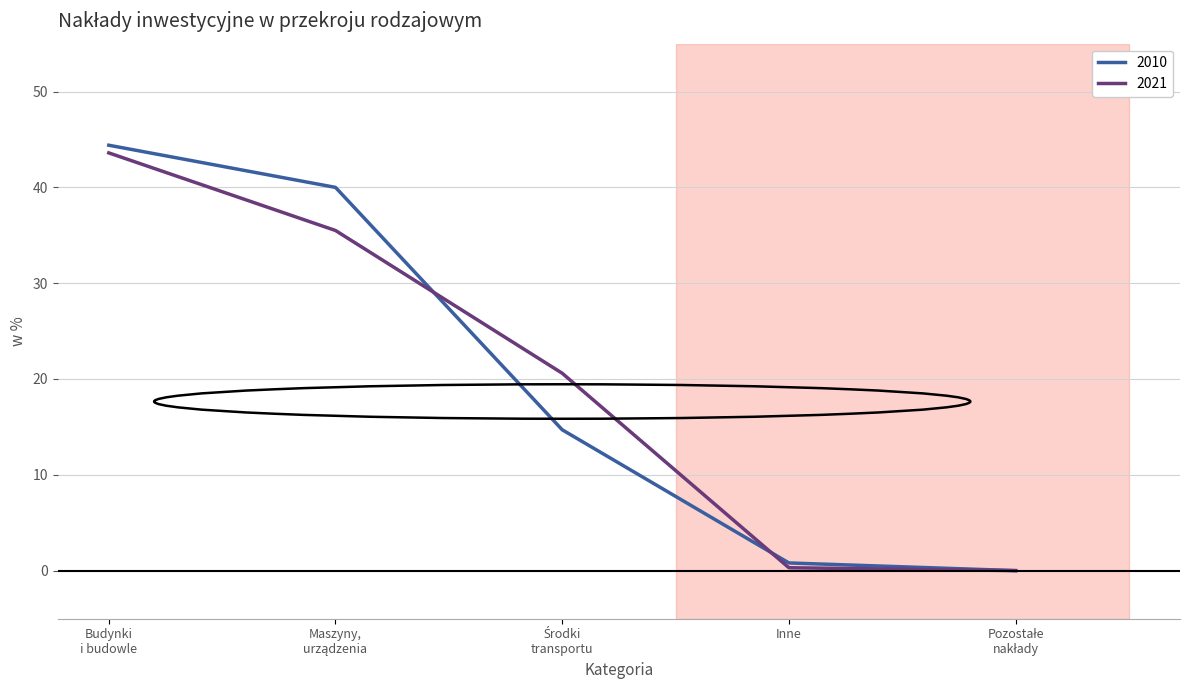

Which series has the largest range (max minus min)?

2010